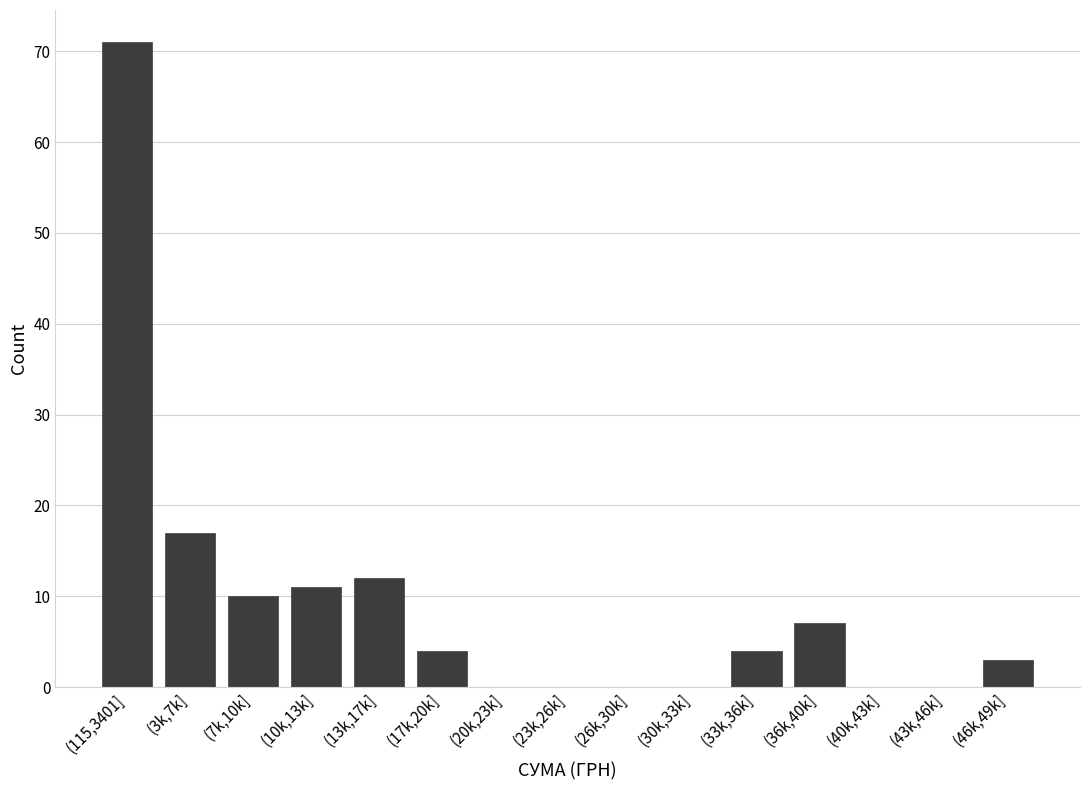

Reading right to left, what are all the values shown in this chart?

(46k,49k]=3	(43k,46k]=0	(40k,43k]=0	(36k,40k]=7	(33k,36k]=4	(30k,33k]=0	(26k,30k]=0	(23k,26k]=0	(20k,23k]=0	(17k,20k]=4	(13k,17k]=12	(10k,13k]=11	(7k,10k]=10	(3k,7k]=17	(115,3401]=71